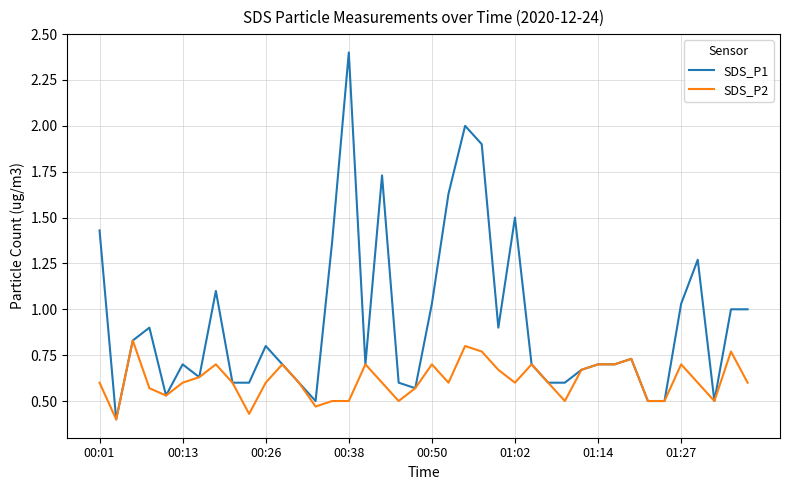

What is the difference between the maximum and minimum values in the SDS_P1 series?

2.0